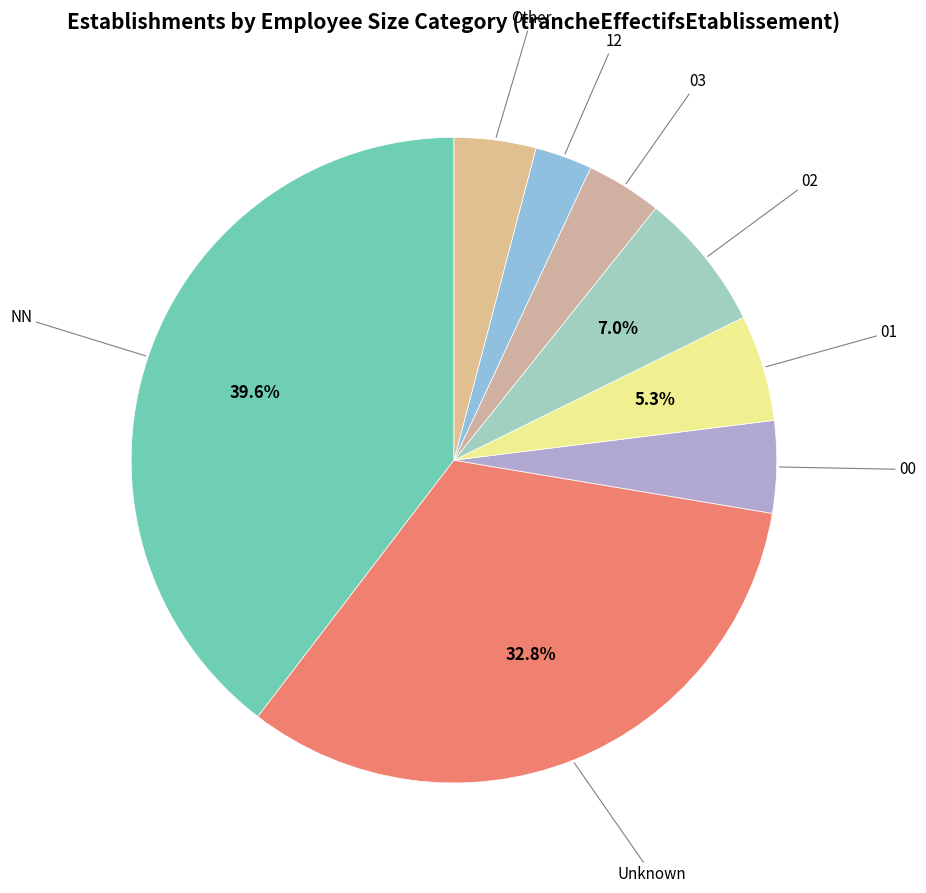

Count the number of slices in the pie.

8